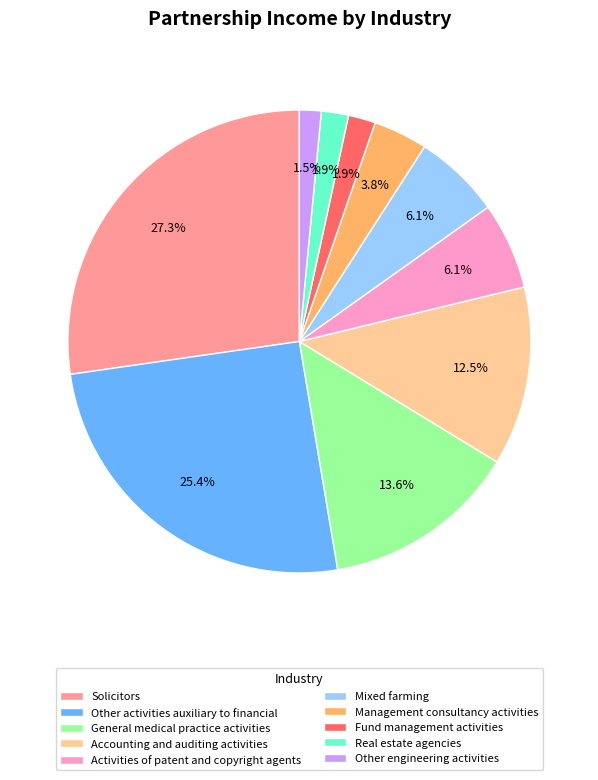

True or false: Solicitors accounts for 27% of the total.

True